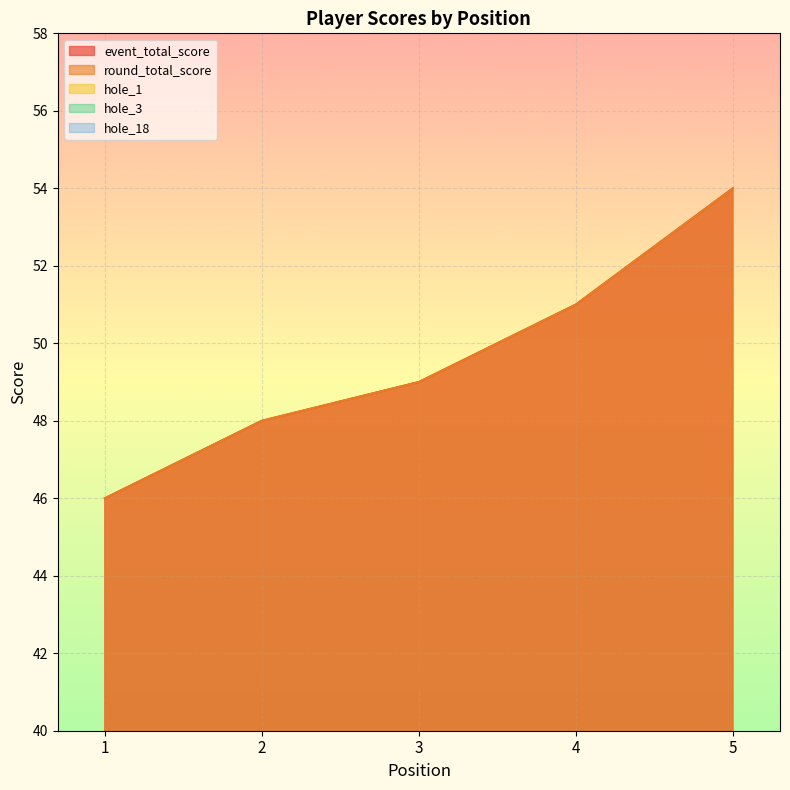

What is the value of the hole_1 point at the 5th from the left?

4